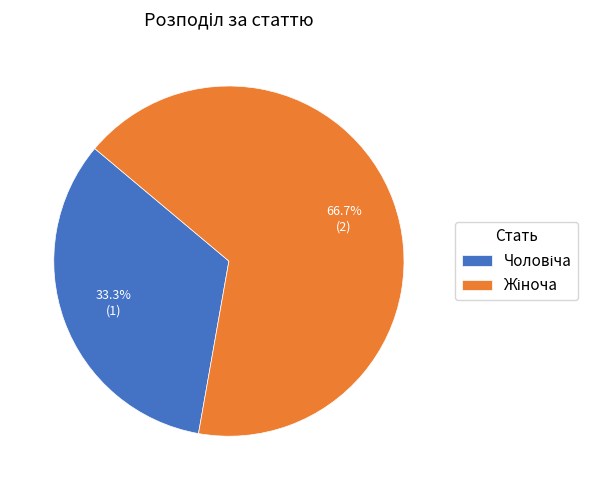

To the nearest percent, what is the average slice percentage?

50%